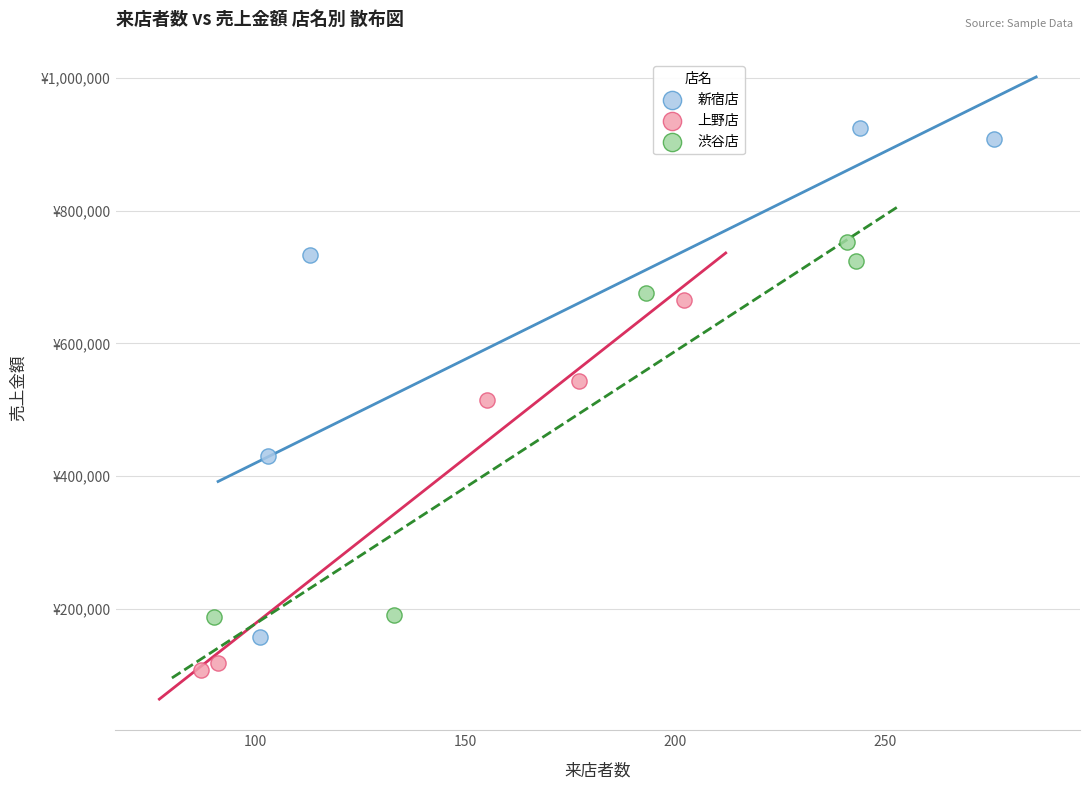

Which series has the largest Y range (max minus min)?

新宿店